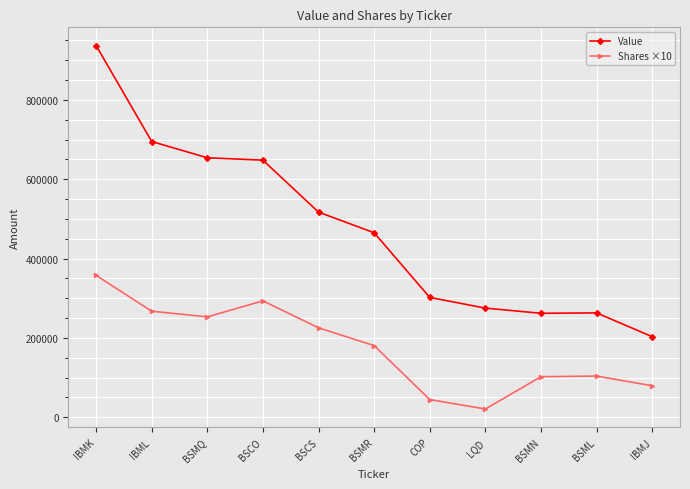

At which category does Shares ×10 reach its first local peak?

BSCO